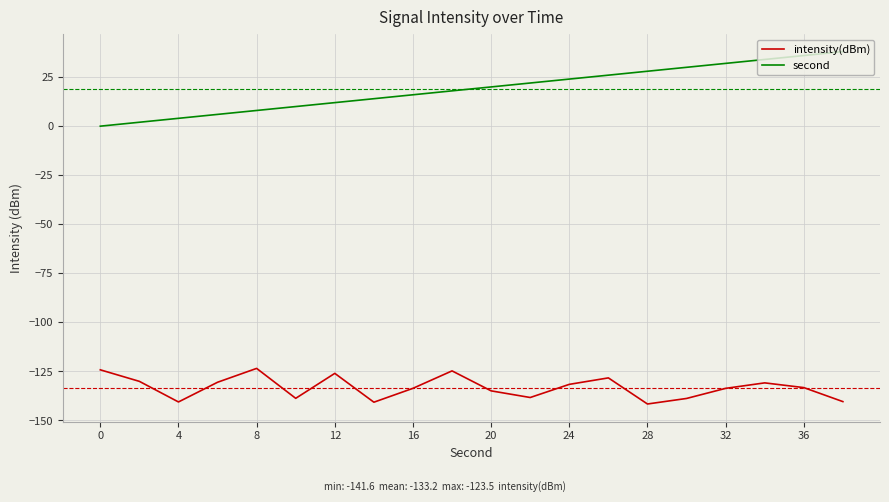

How many values in the intensity(dBm) series exceed -133?

9